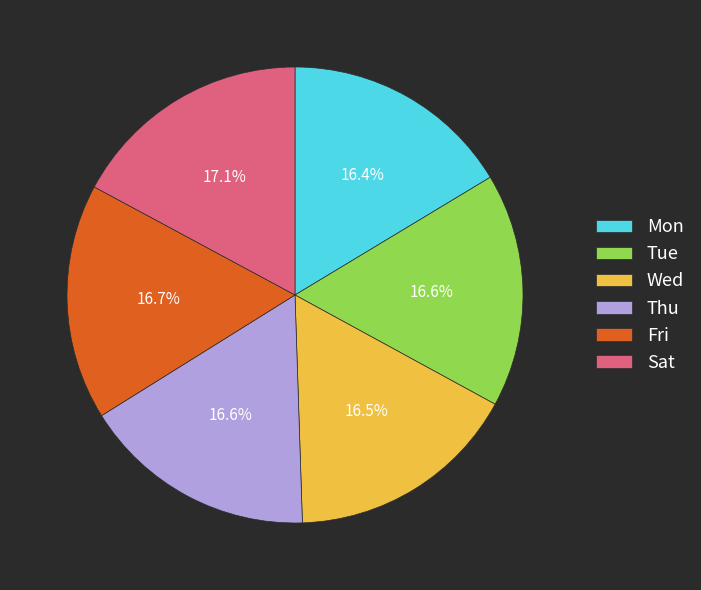

Combined, do Mon and Wed account for over 50%?

No